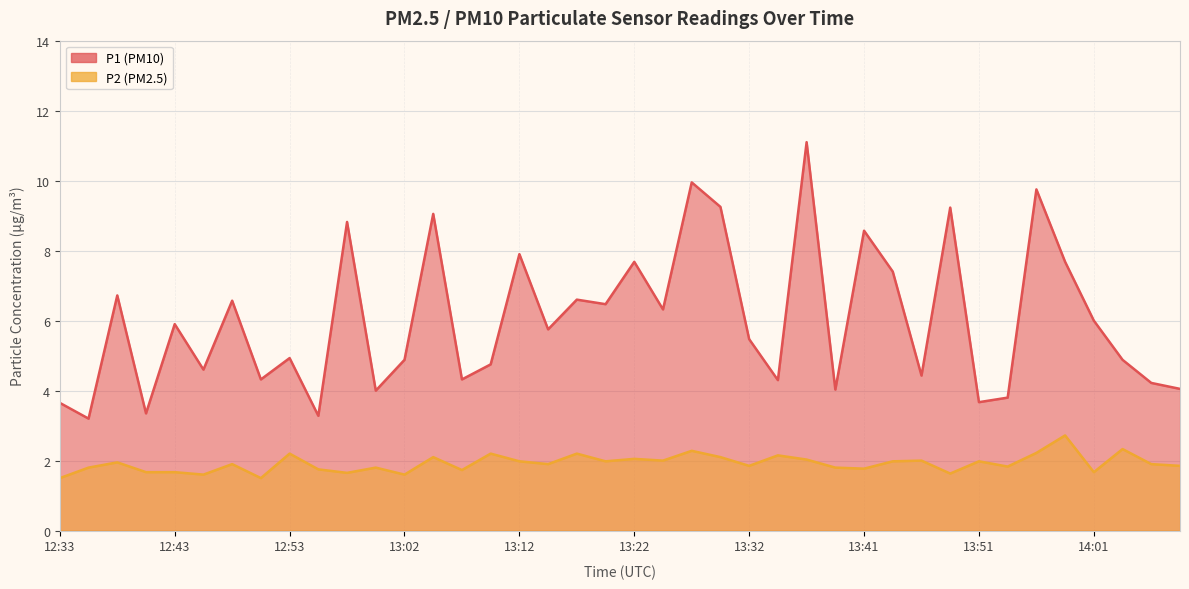

What is the smallest value displayed?

1.5